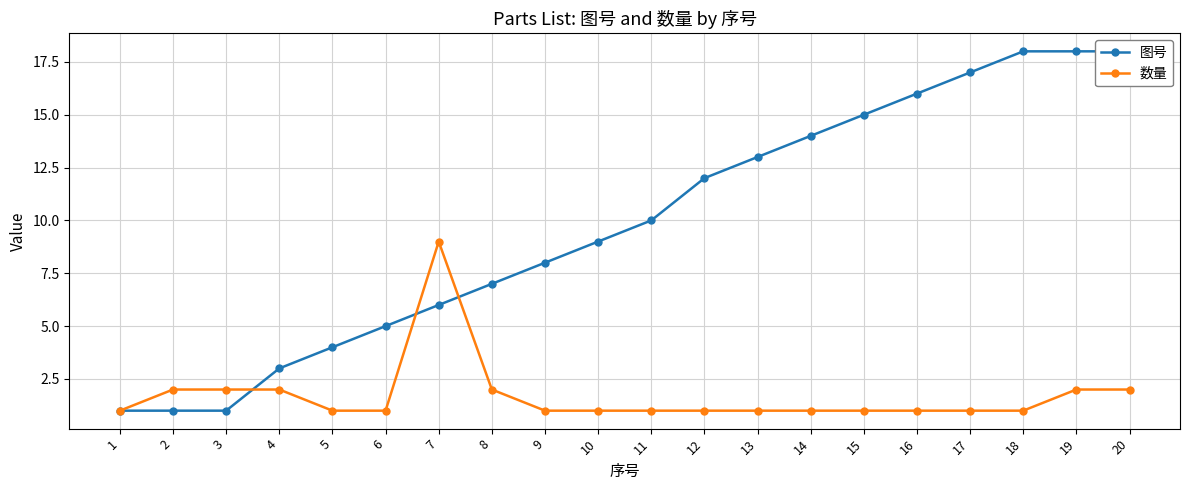

How many lines are shown in the chart?

2